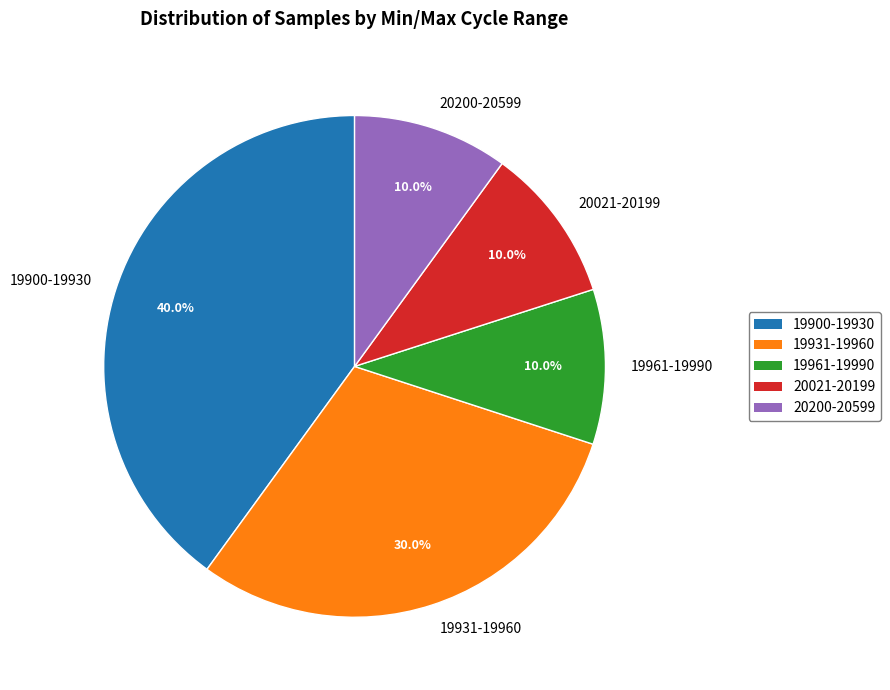

Approximately how many times larger is the value at 19931-19960 compared to 20021-20199?

3.0